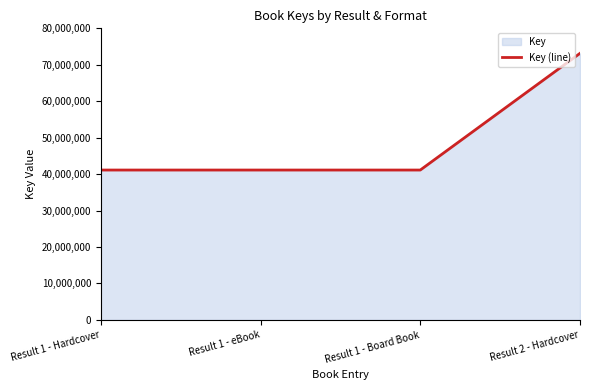

How many lines are shown in the chart?

1